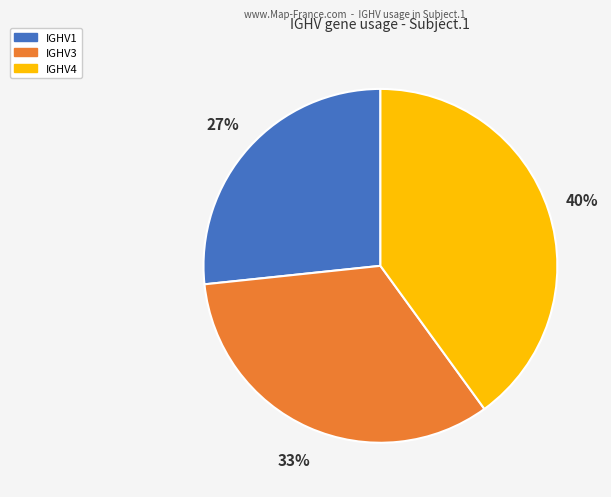

To the nearest percent, what is the average slice percentage?

33%